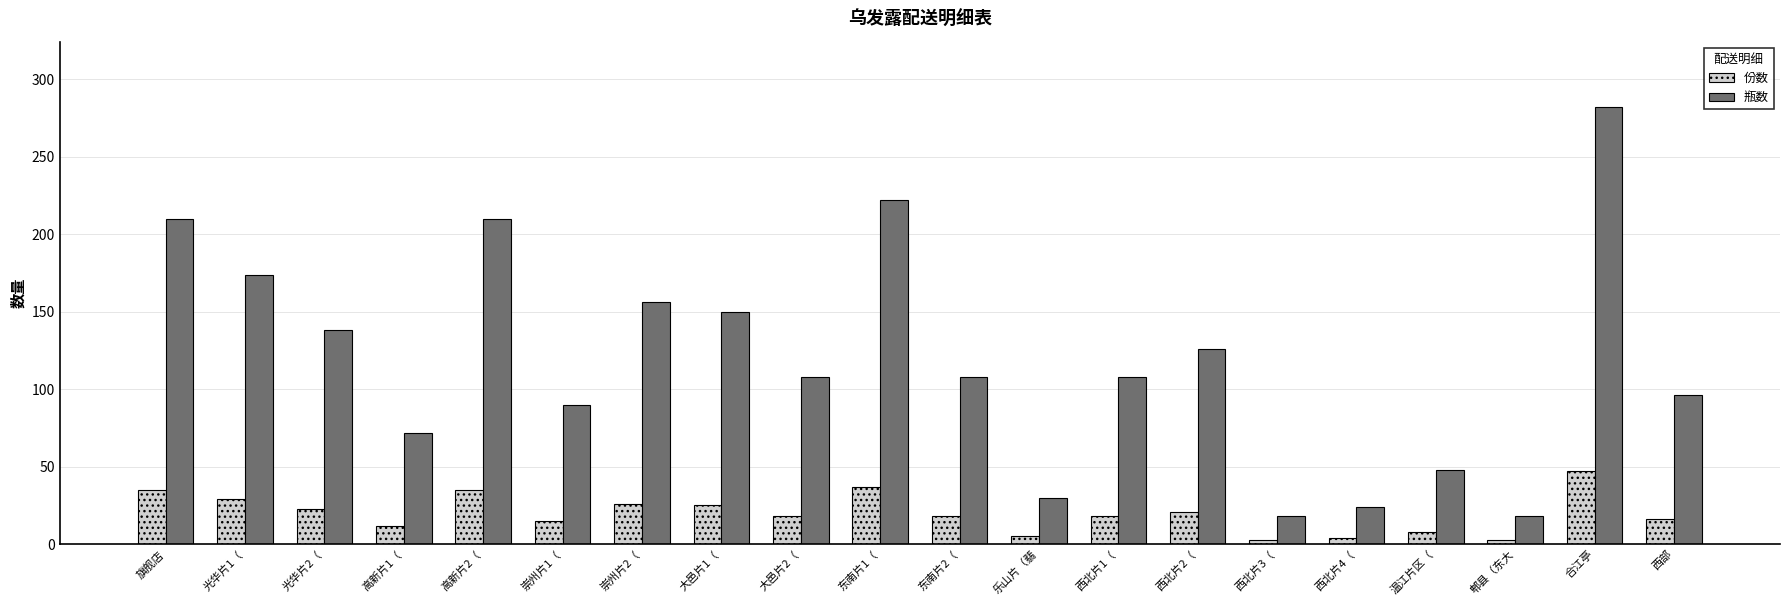

Does the chart contain stacked bars?

No